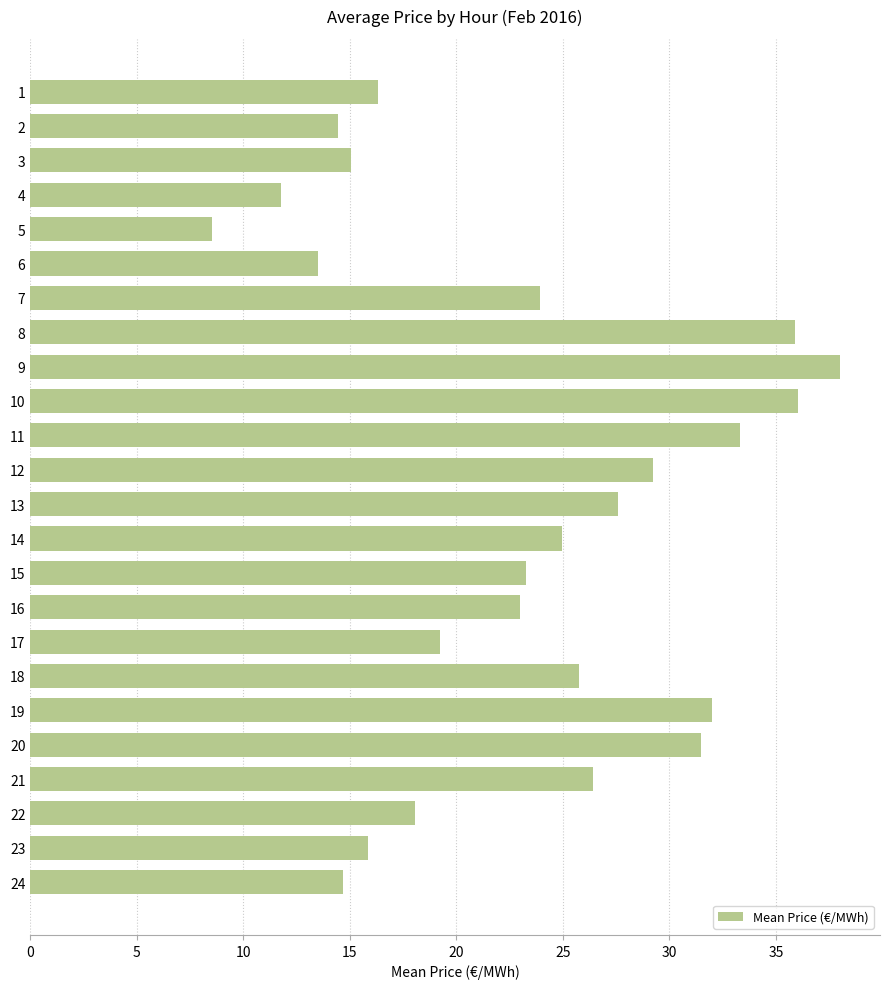

Does the chart contain stacked bars?

No